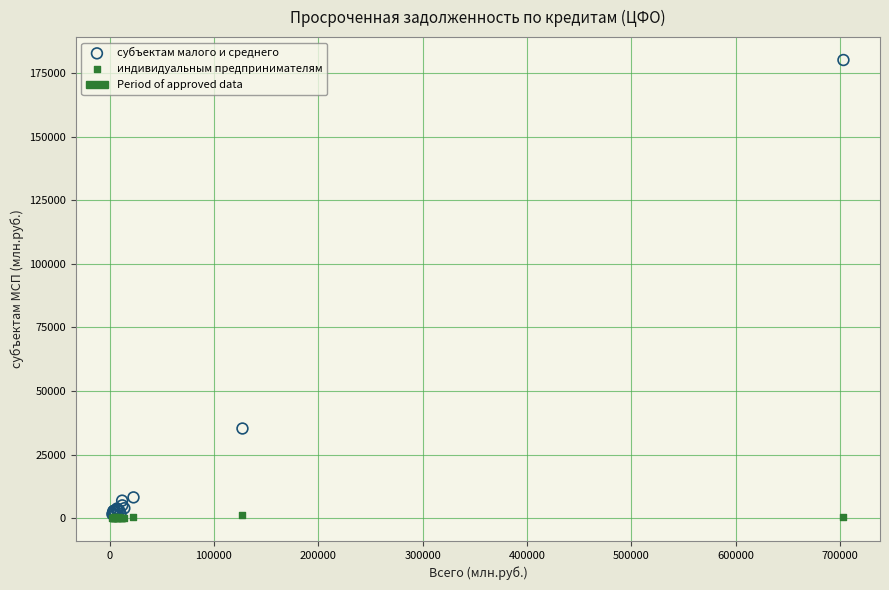

In the субъектам малого и среднего series, what Y value is closest to 90637?

35311